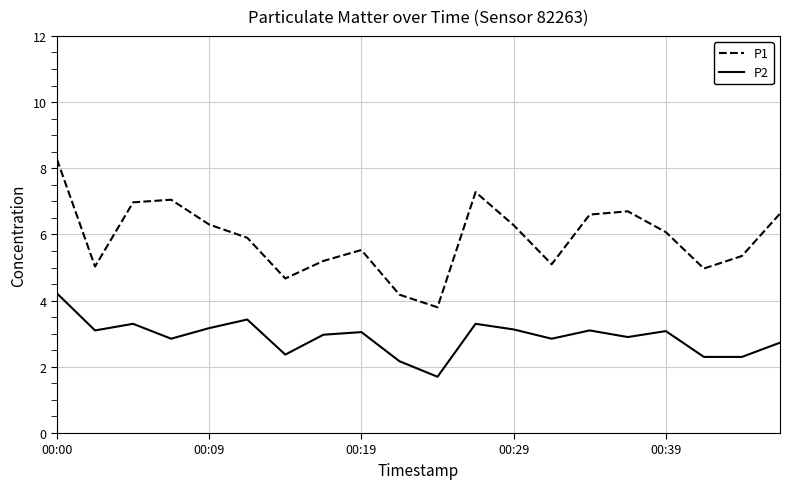

Does the chart display data point markers on the line(s)?

No